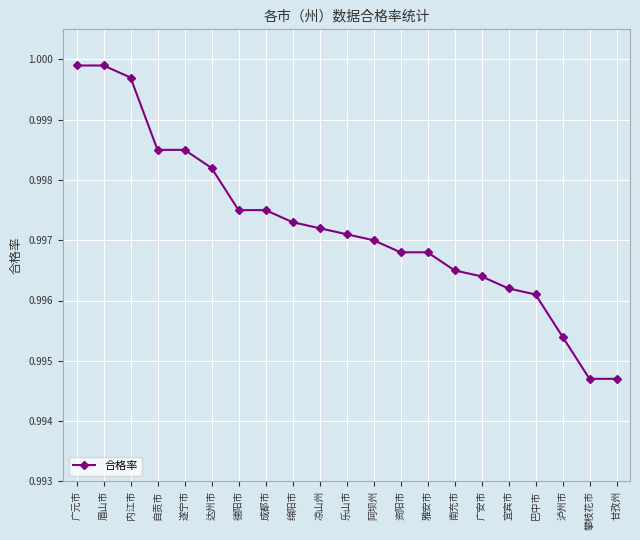

What position from the right is 资阳市?

9